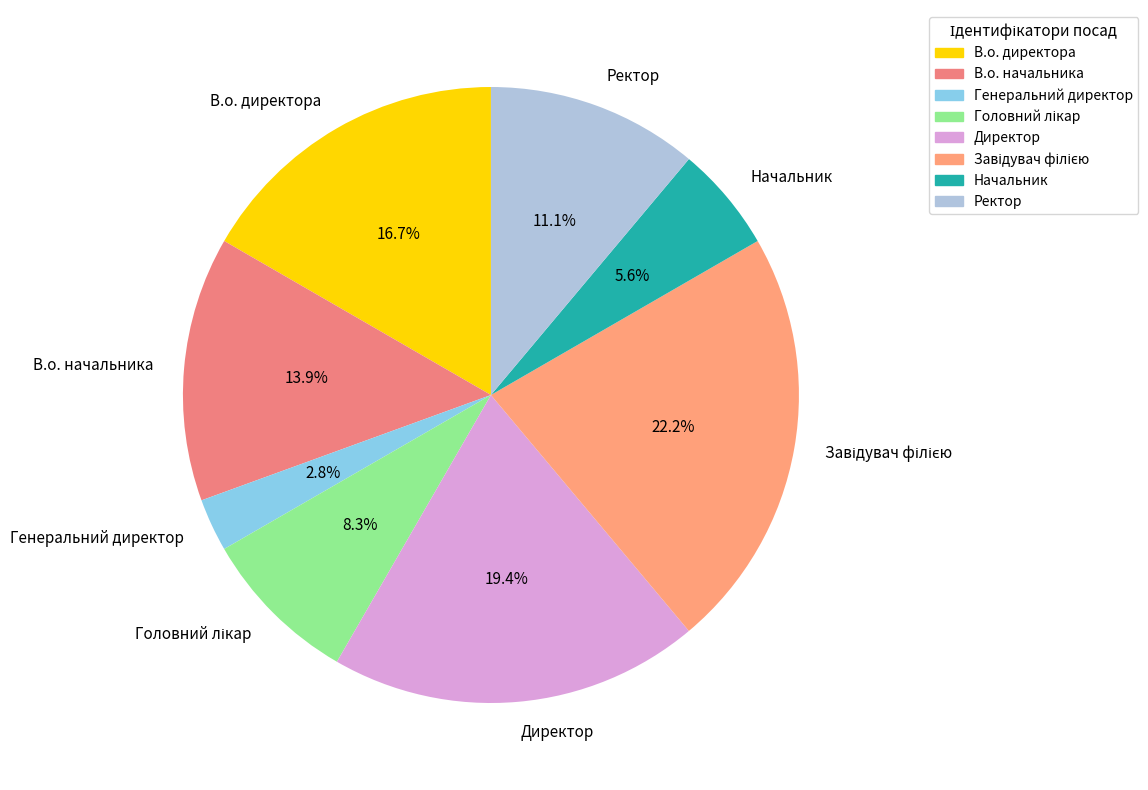

To the nearest percent, what is the average slice percentage?

12%